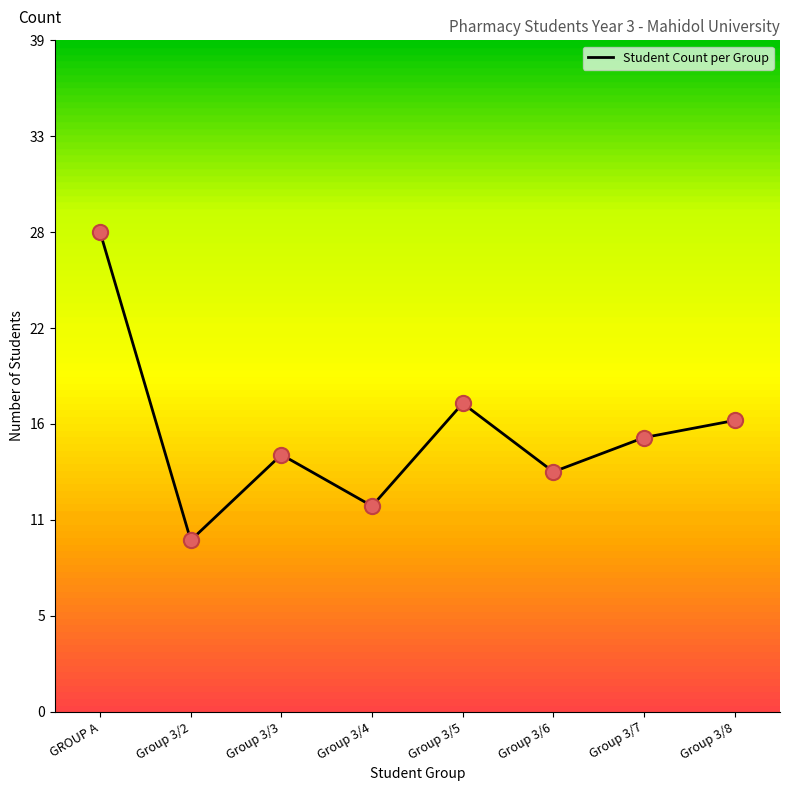

What is the change in value from Group 3/6 to Group 3/7?

+2